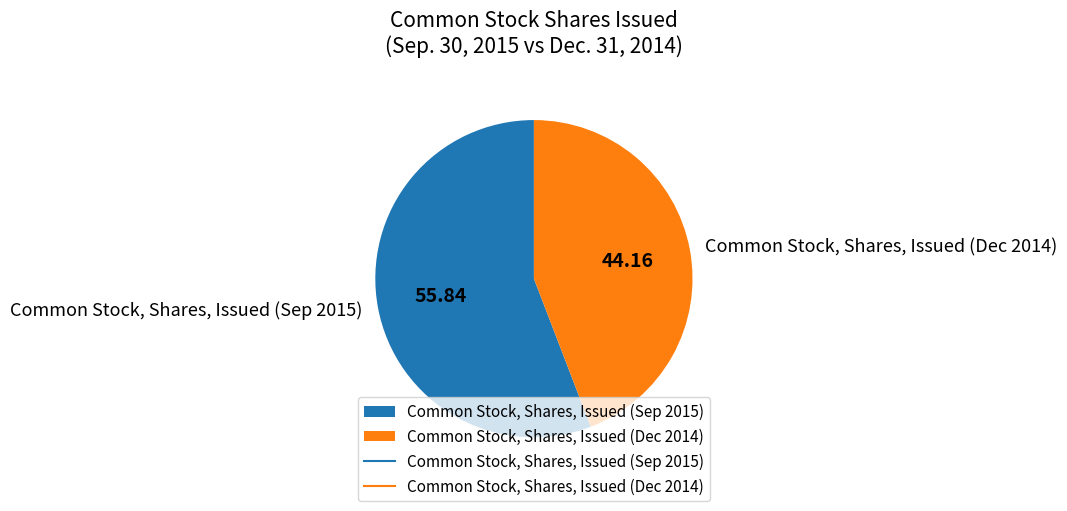

Combined, do Common Stock, Shares, Issued (Dec 2014) and Common Stock, Shares, Issued (Sep 2015) account for over 50%?

Yes